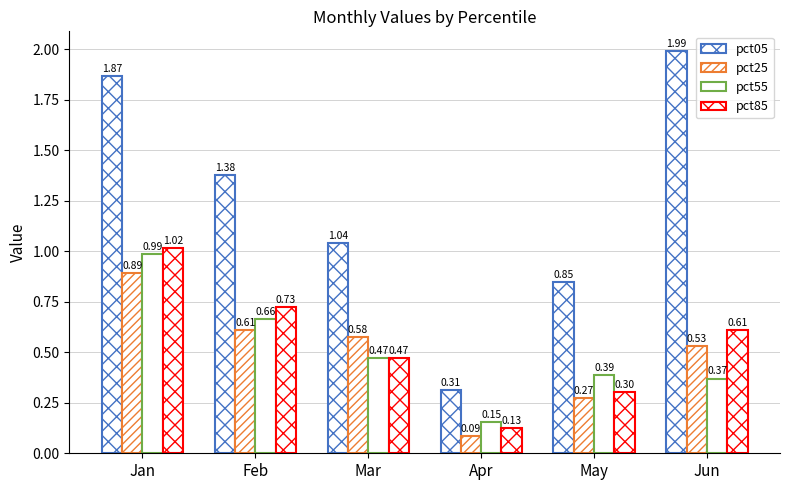

How many groups of bars are there?

6